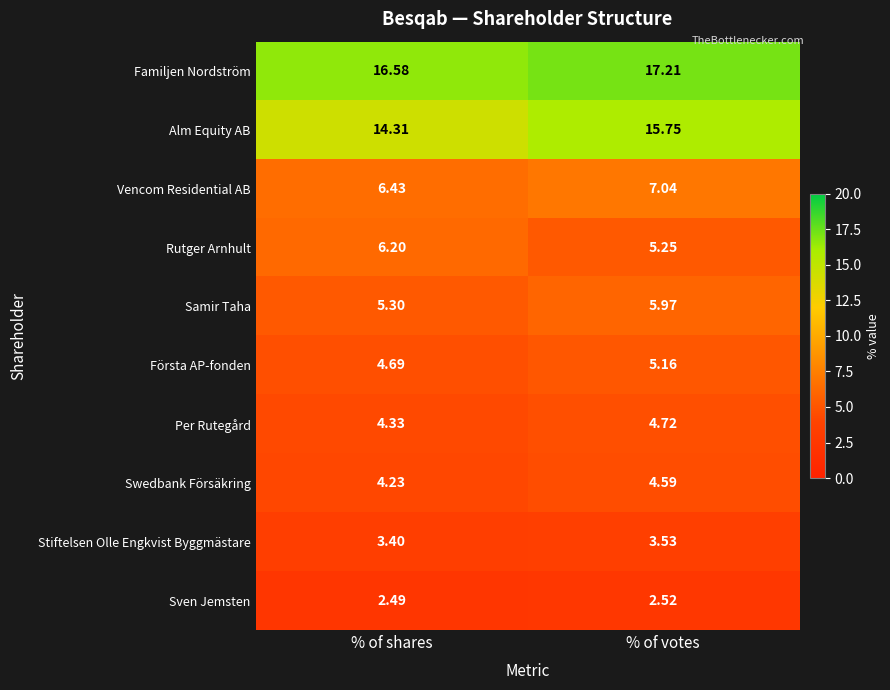

Which series changed the most between % of shares and % of votes?

Alm Equity AB